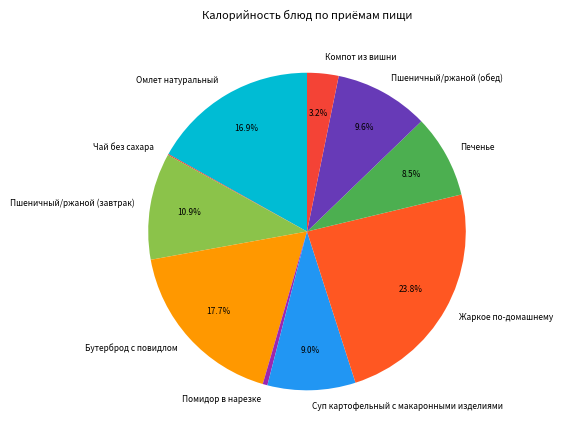

To the nearest percent, what percentage of the pie is Компот из вишни?

3%